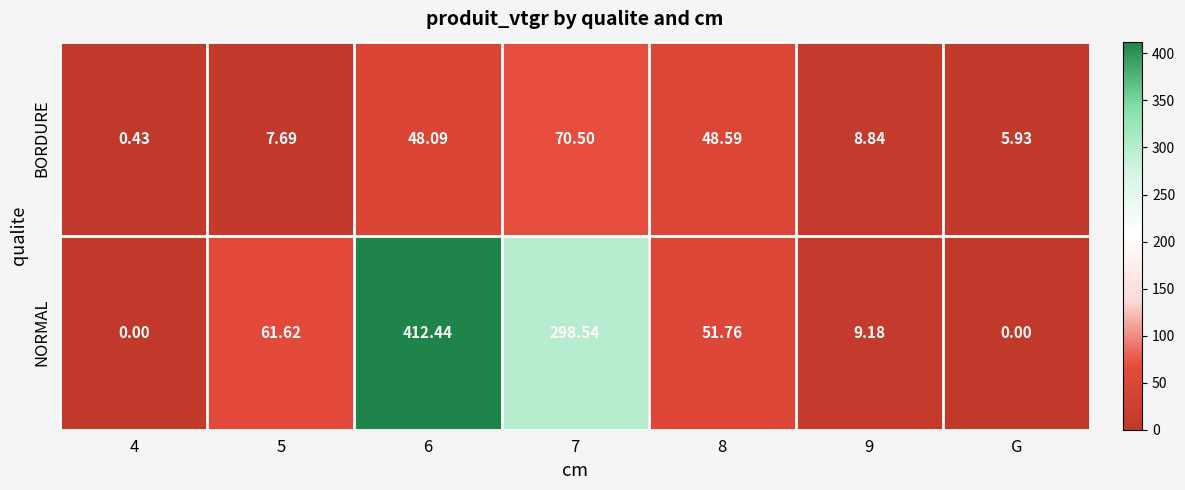

Count the number of categories in the chart.

7